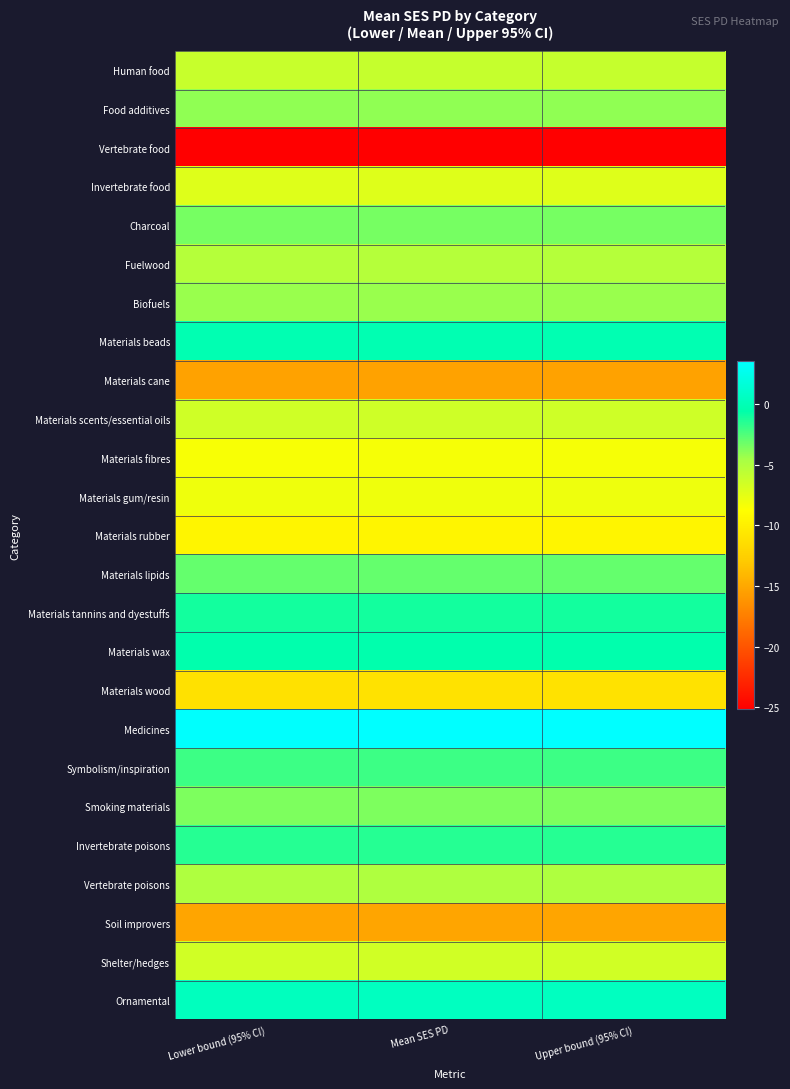

Which series changed the most between Lower bound (95% CI) and Upper bound (95% CI)?

Ornamental